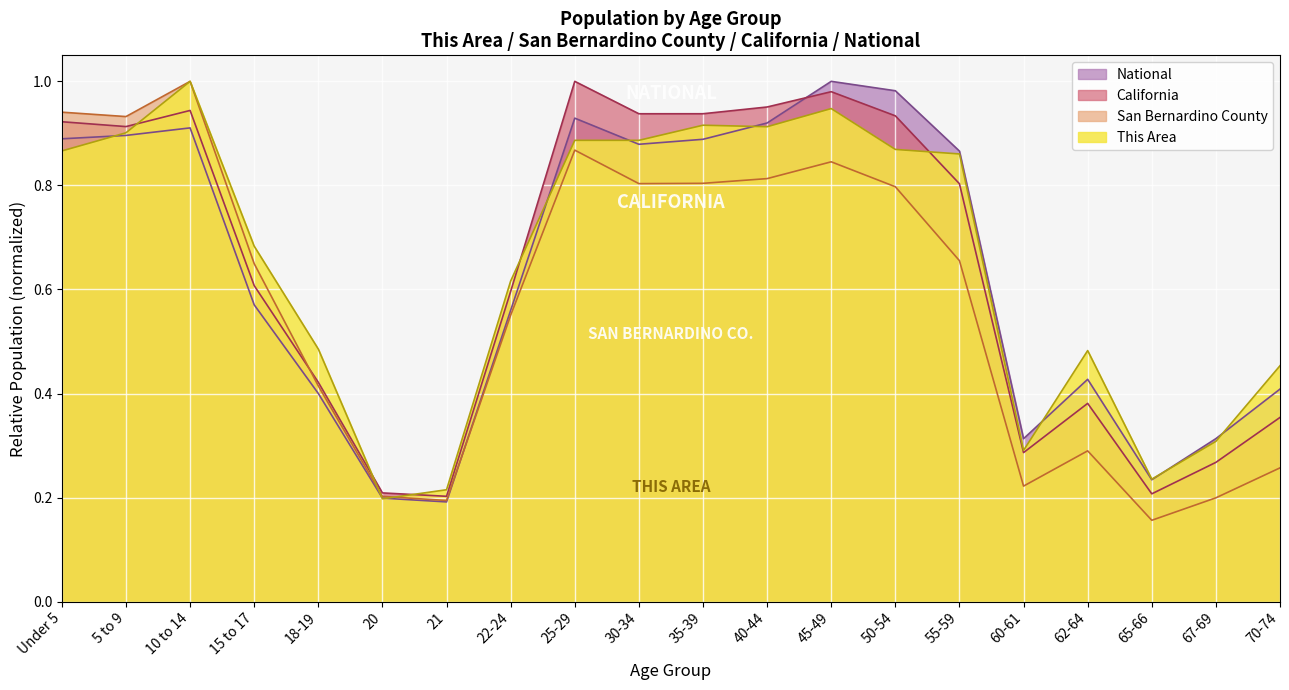

What is the maximum value shown in the chart?

1.0